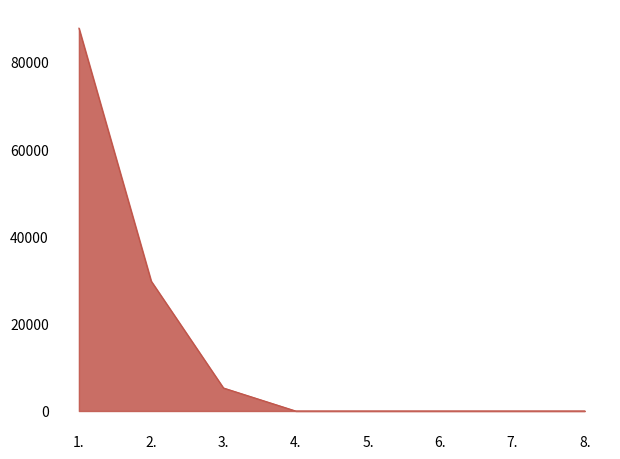

Which has a higher value, 6. or 2.?

2.